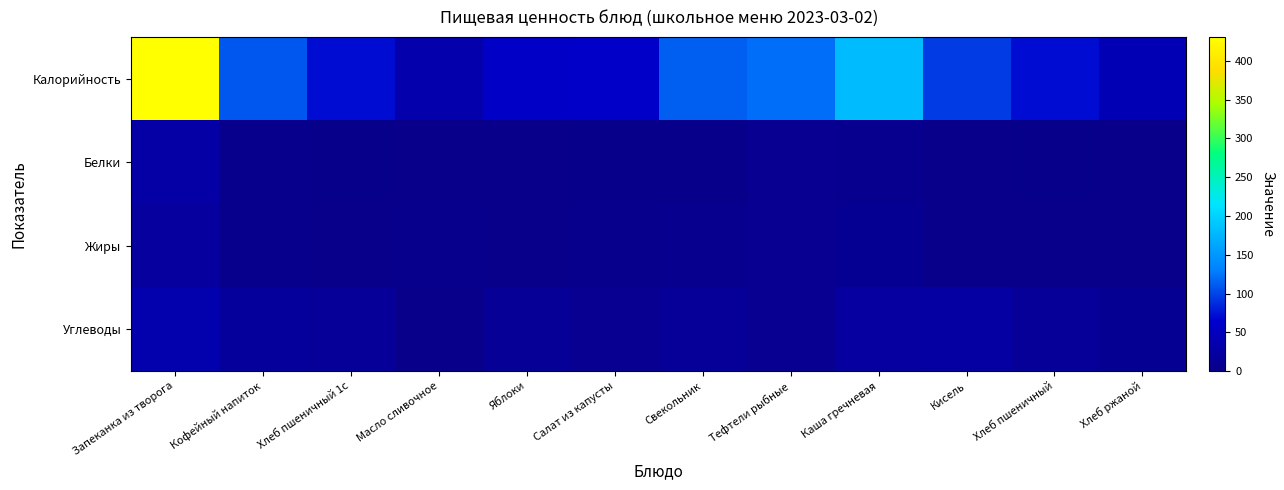

Between Кофейный напиток and Кисель, which is larger?

Кофейный напиток